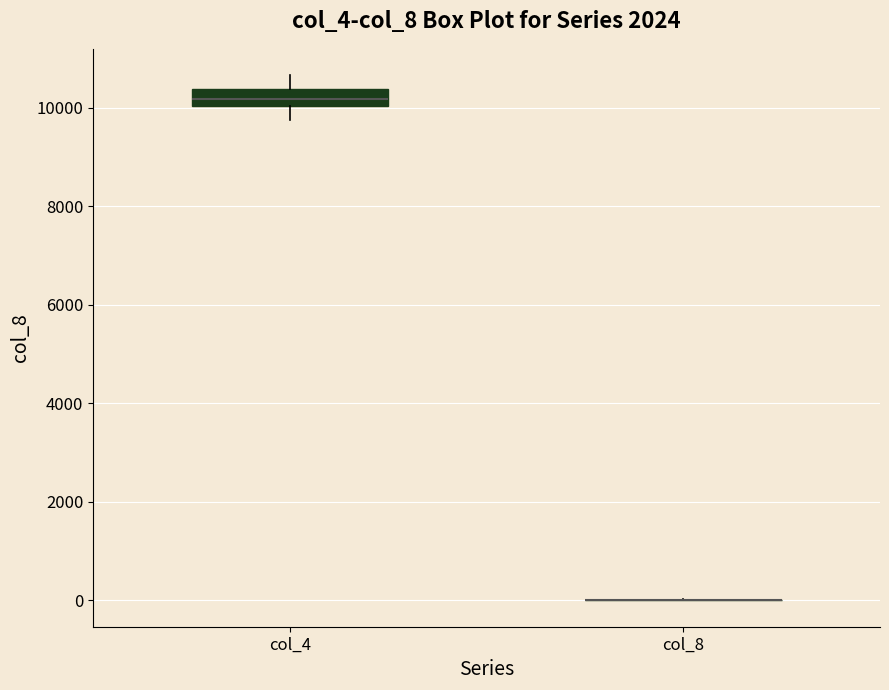

Where does the upper whisker of the box for col_4 end on the y-axis? The values are not printed on the chart, so give them approximately, as read against the axis.

10600